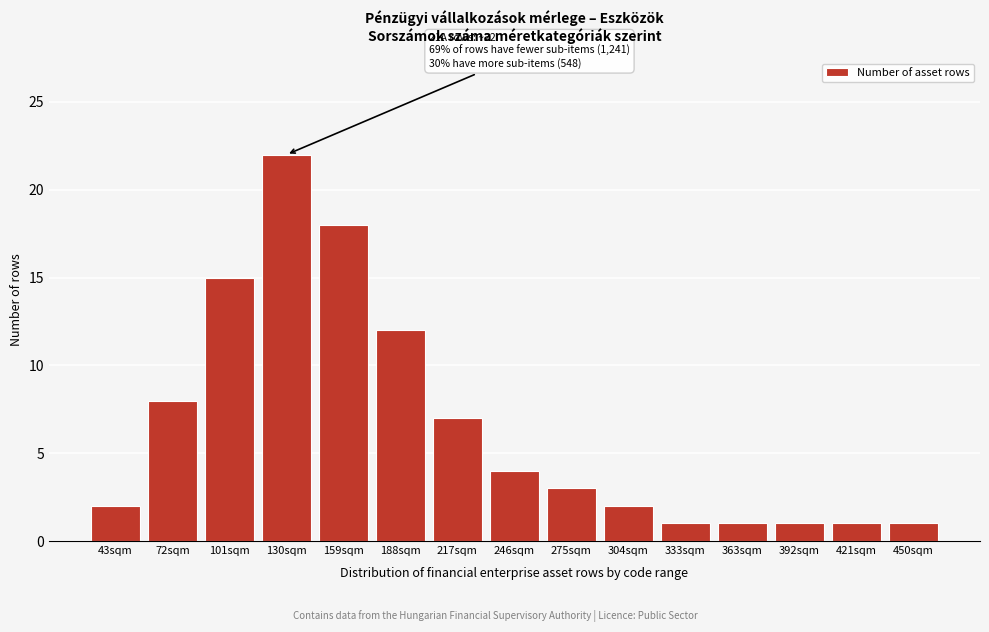

Reading left to right, extract all data points from this chart.

43sqm=2	72sqm=8	101sqm=15	130sqm=22	159sqm=18	188sqm=12	217sqm=7	246sqm=4	275sqm=3	304sqm=2	333sqm=1	363sqm=1	392sqm=1	421sqm=1	450sqm=1